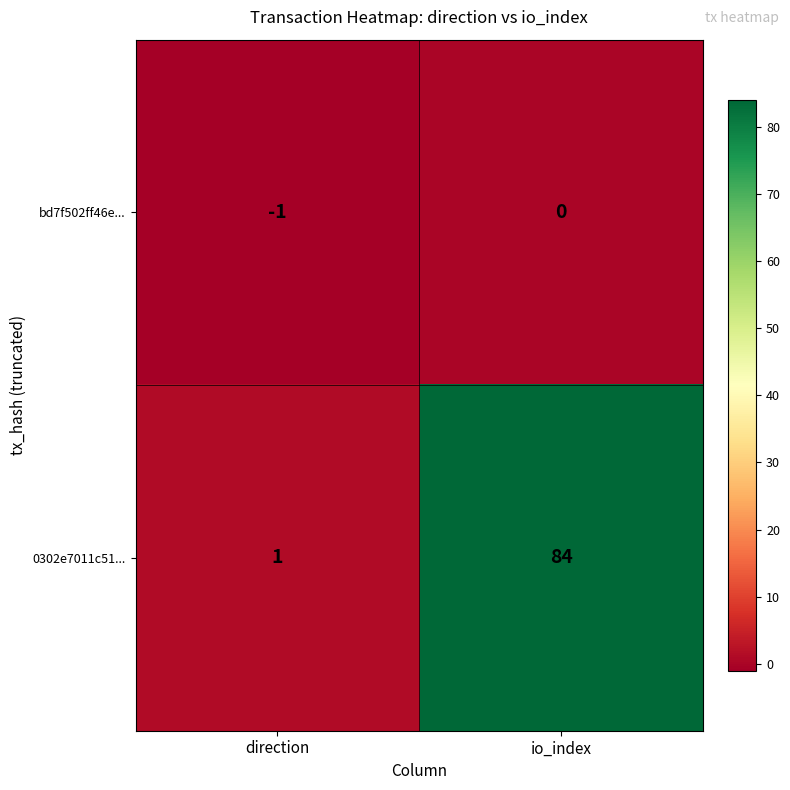

What is the smallest value displayed?

-1